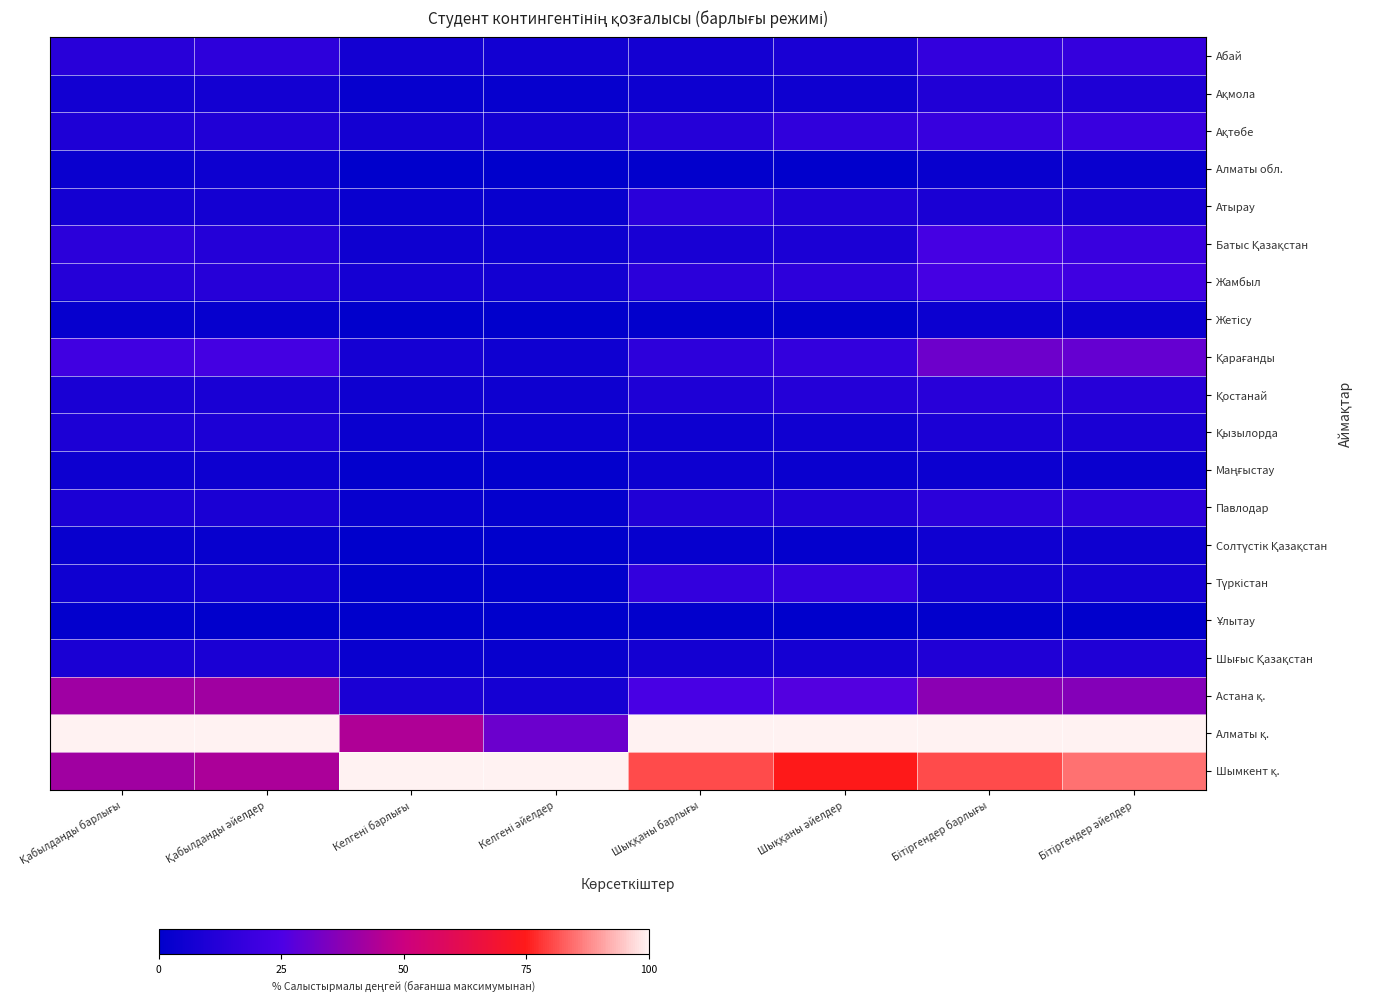

At how many categories does at least one series exceed 30?

8